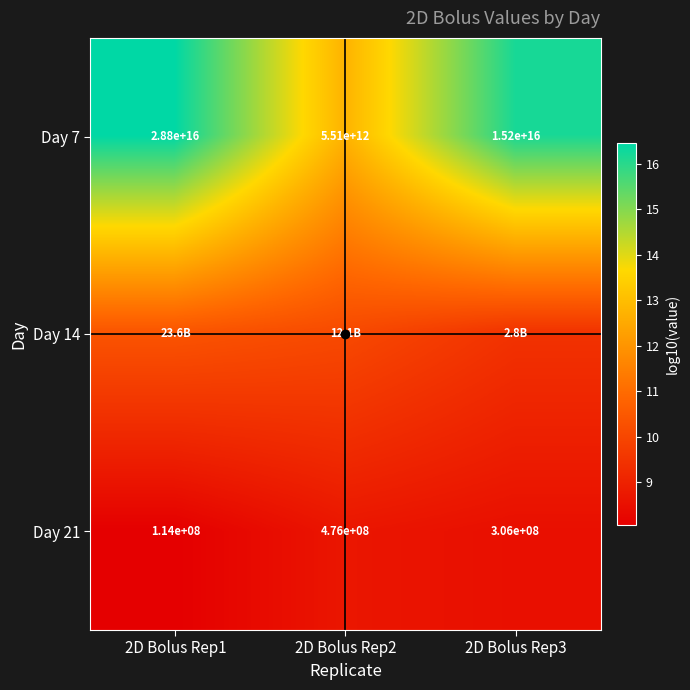

At which category is the sum across all series the highest?

2D Bolus Rep1